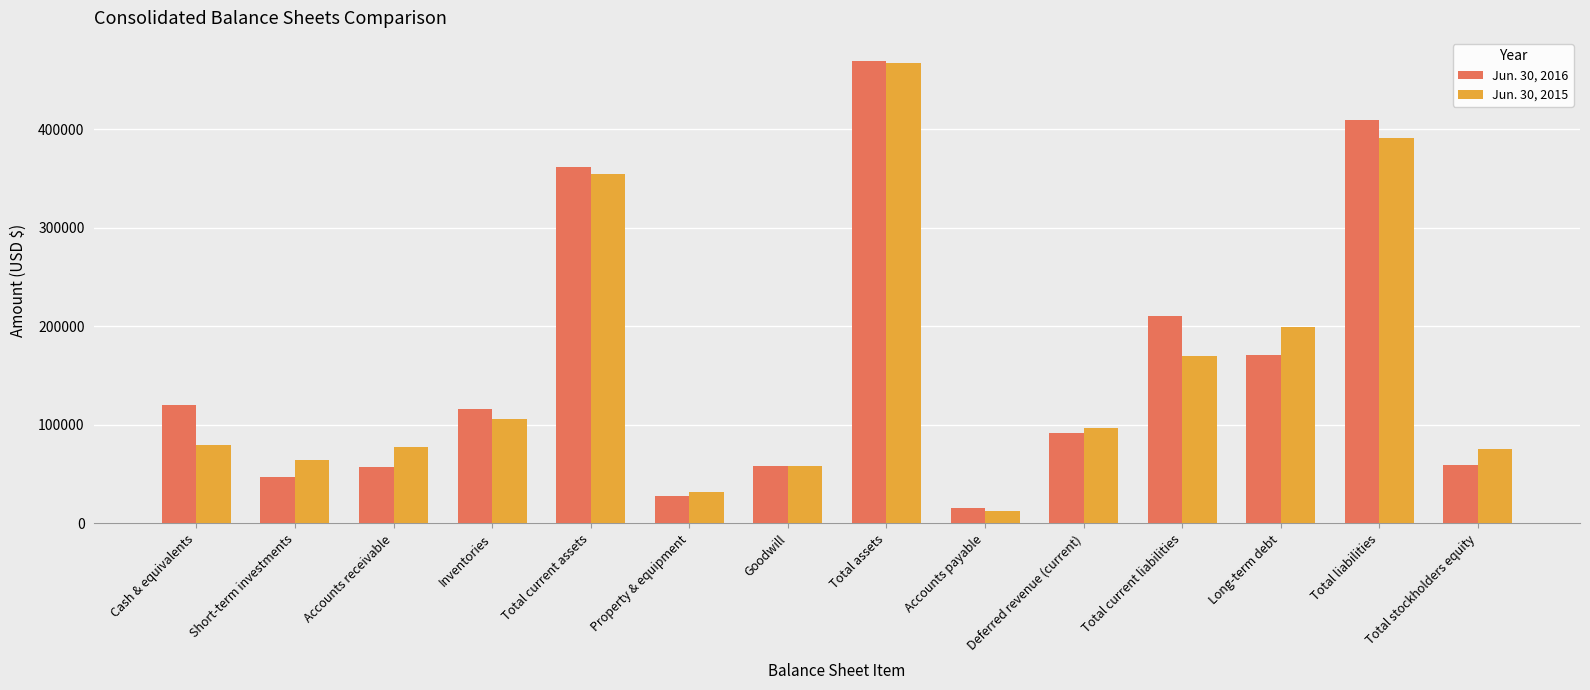

At which category does the chart reach its peak across all series?

Total assets